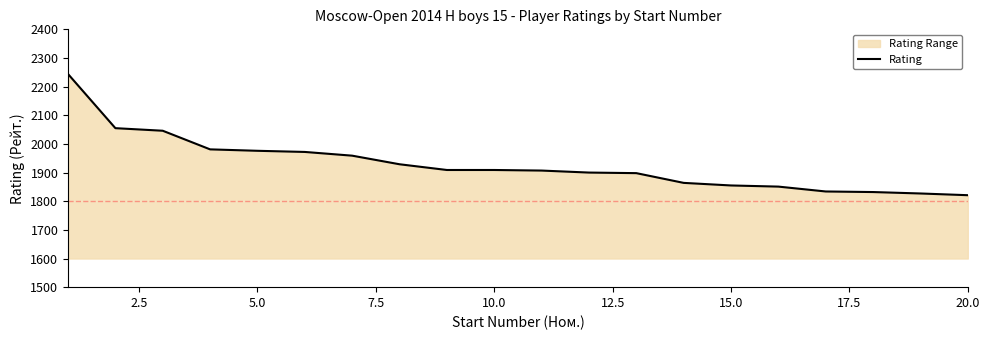

The value at 20.0 is 1141. True or false?

False